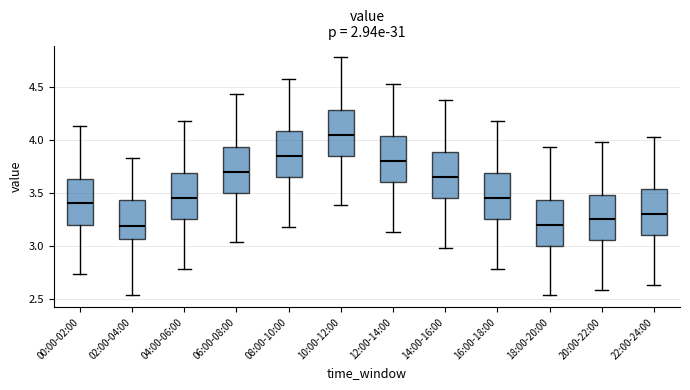

Where does the median line of the box for 22:00-24:00 sit on the y-axis? The values are not printed on the chart, so give them approximately, as read against the axis.

3.30